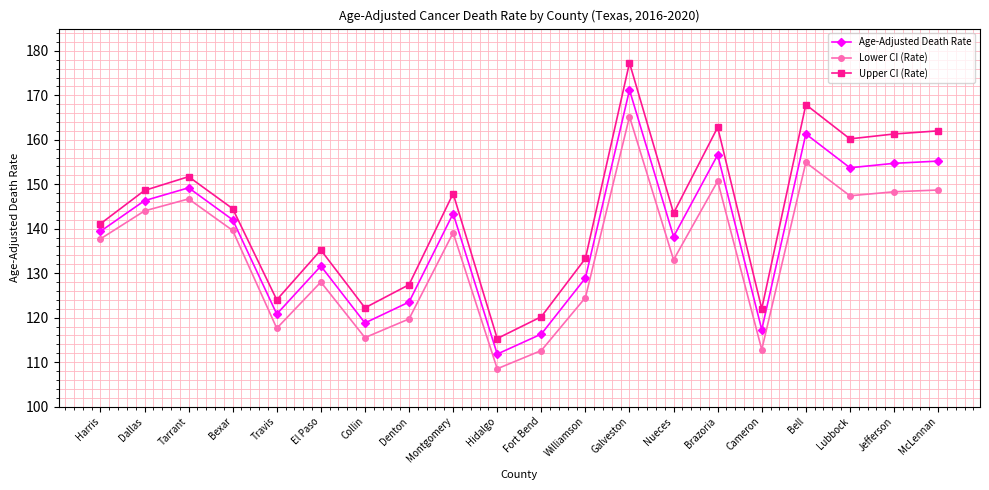

What is the smallest value displayed?

108.5